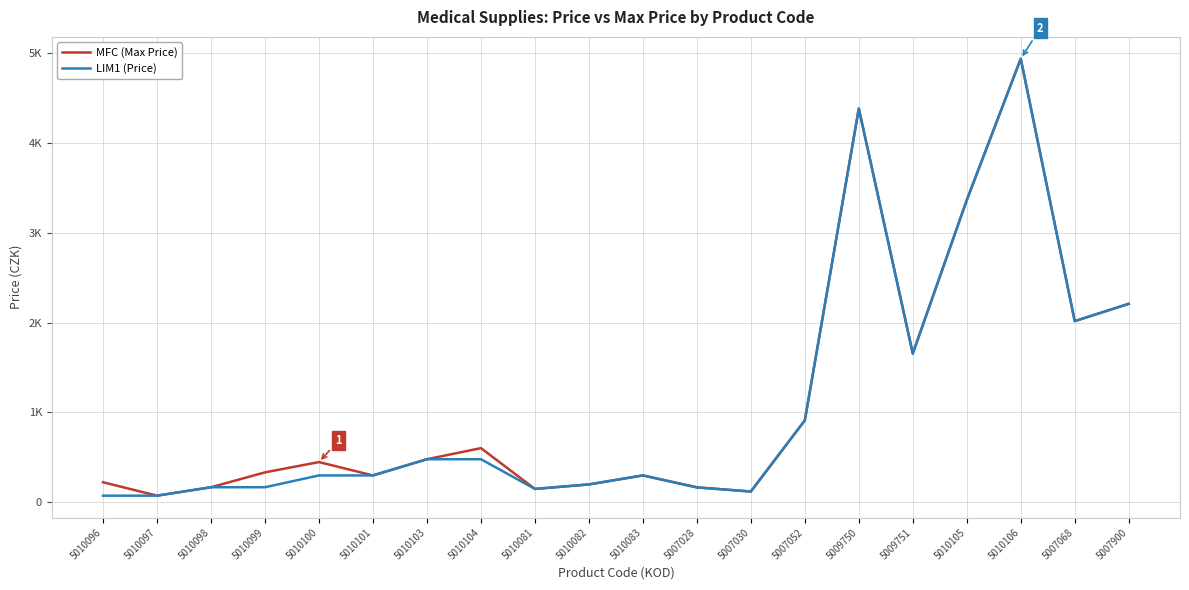

What position from the right is 5010104?

13